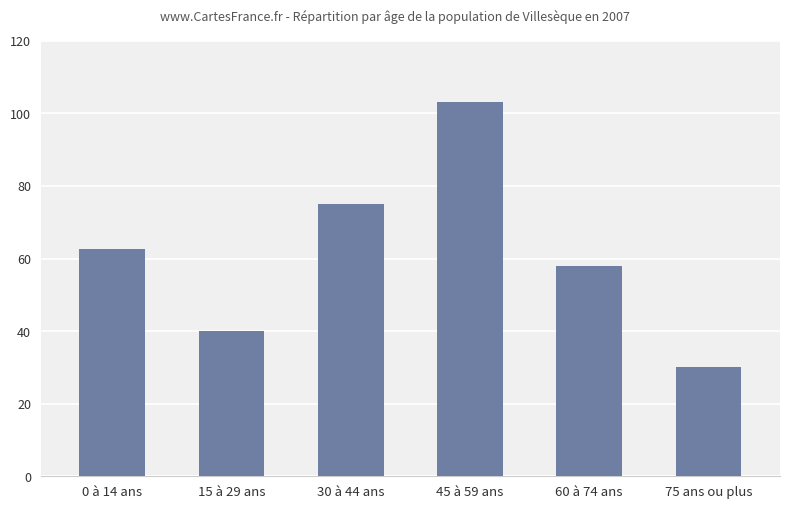

What is the change in value from 45 à 59 ans to 60 à 74 ans?

-45.0